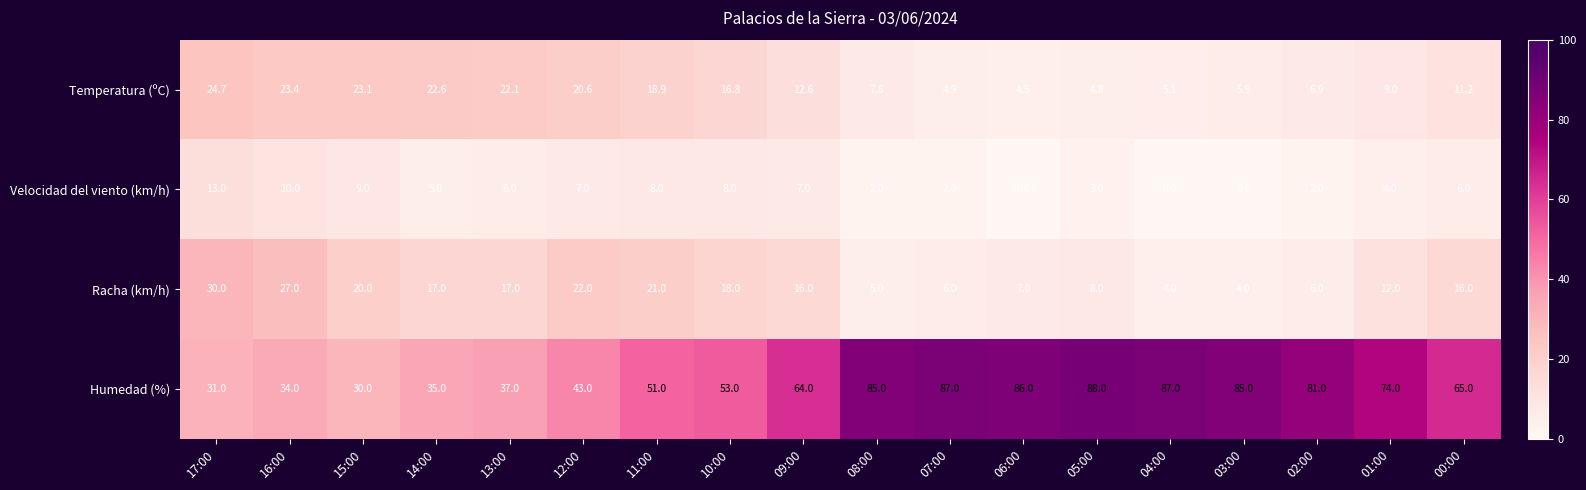

What is the difference between the highest and lowest values at 10:00?

45.0